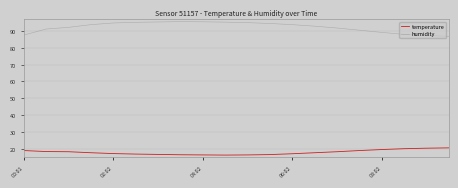

Does the chart have visible grid lines?

Yes